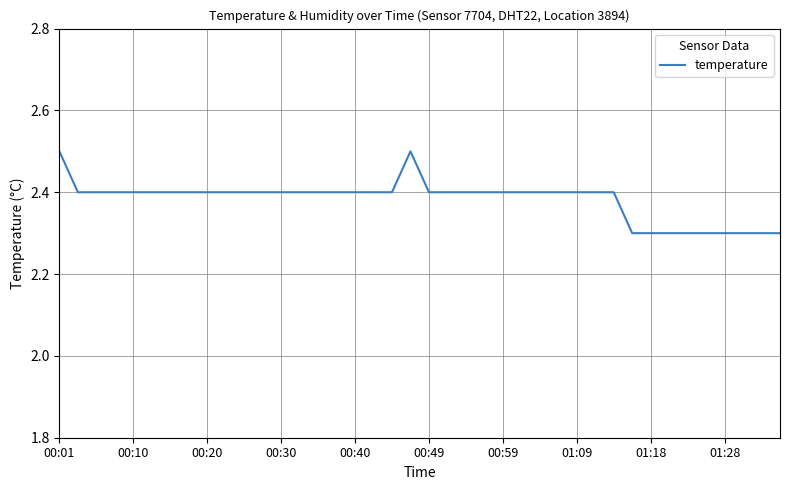

What is the minimum value shown in the chart?

2.3